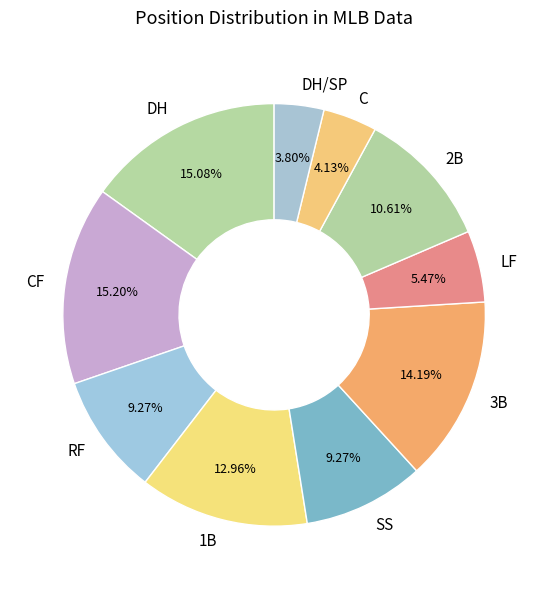

What is the ratio of the value at 1B to the value at SS?

1.4